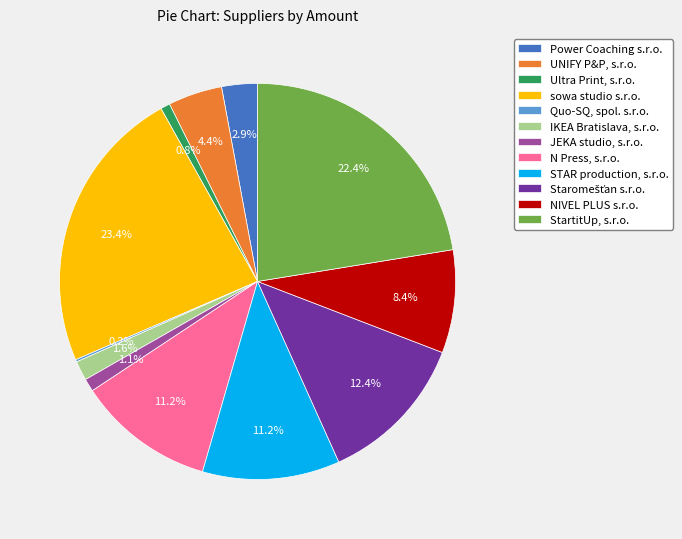

Is there any slice that represents more than half of the pie?

No